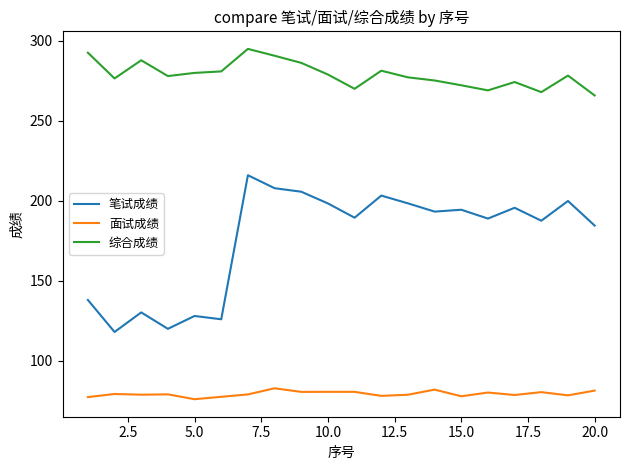

List the series in order of their peak value, lowest first.

面试成绩, 笔试成绩, 综合成绩